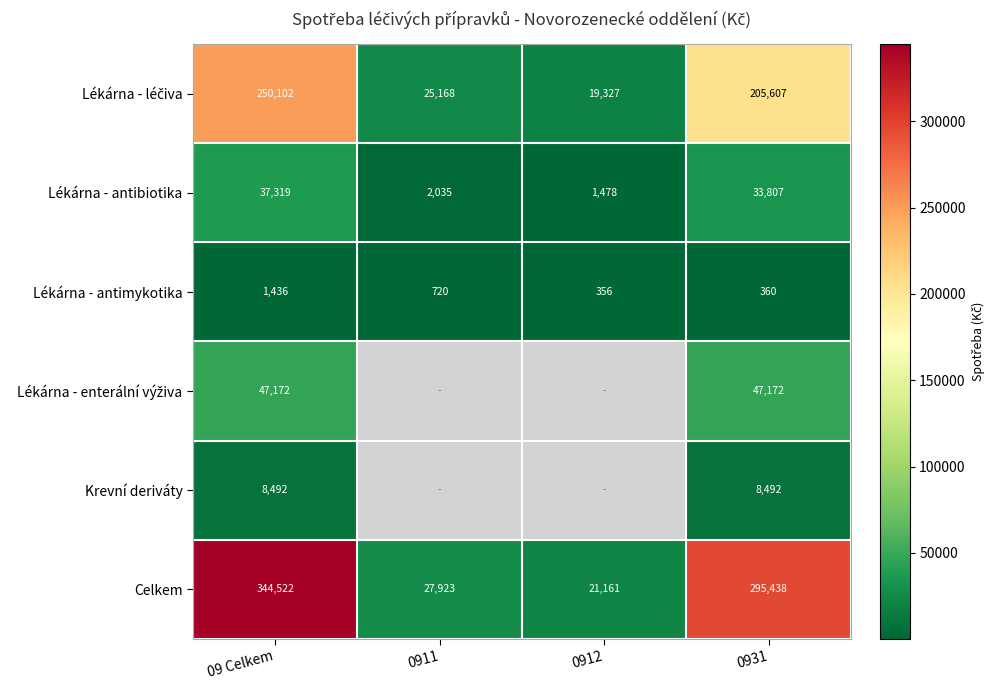

At which category is the sum across all series the highest?

09 Celkem